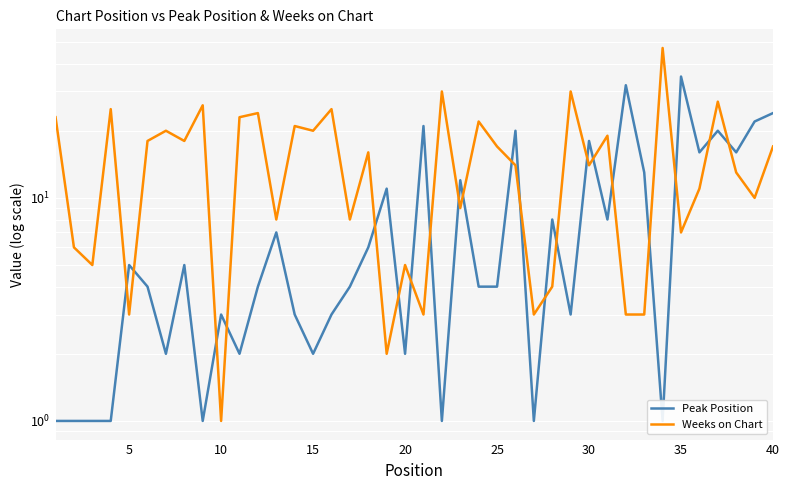

True or false: Peak Position has a value of 0 at 33.

False